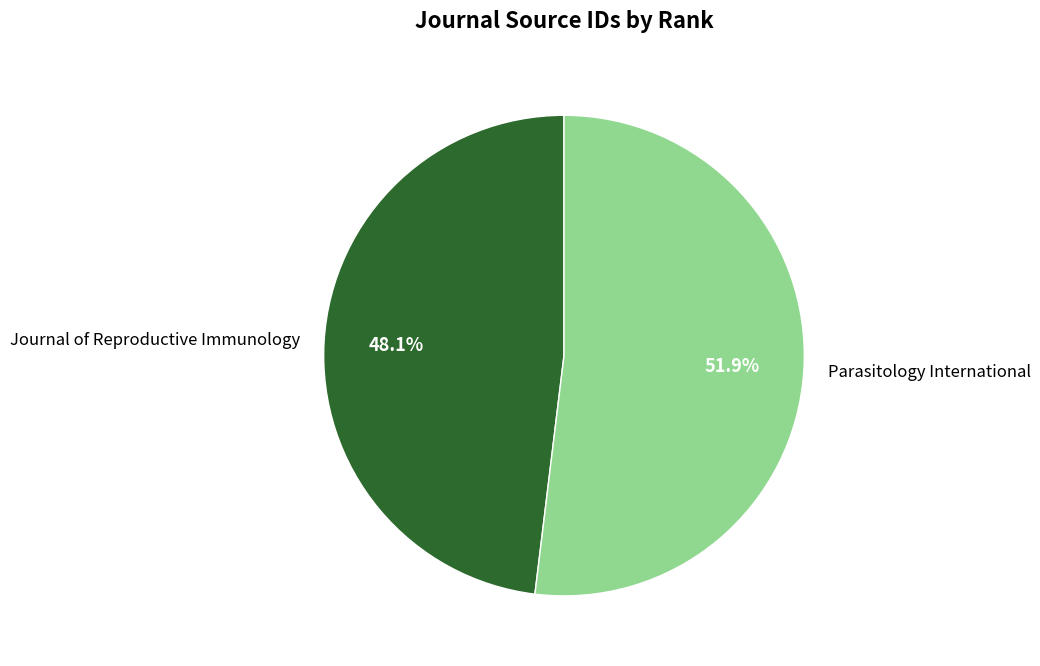

Approximately how many times larger is the value at Journal of Reproductive Immunology compared to Parasitology International?

0.9